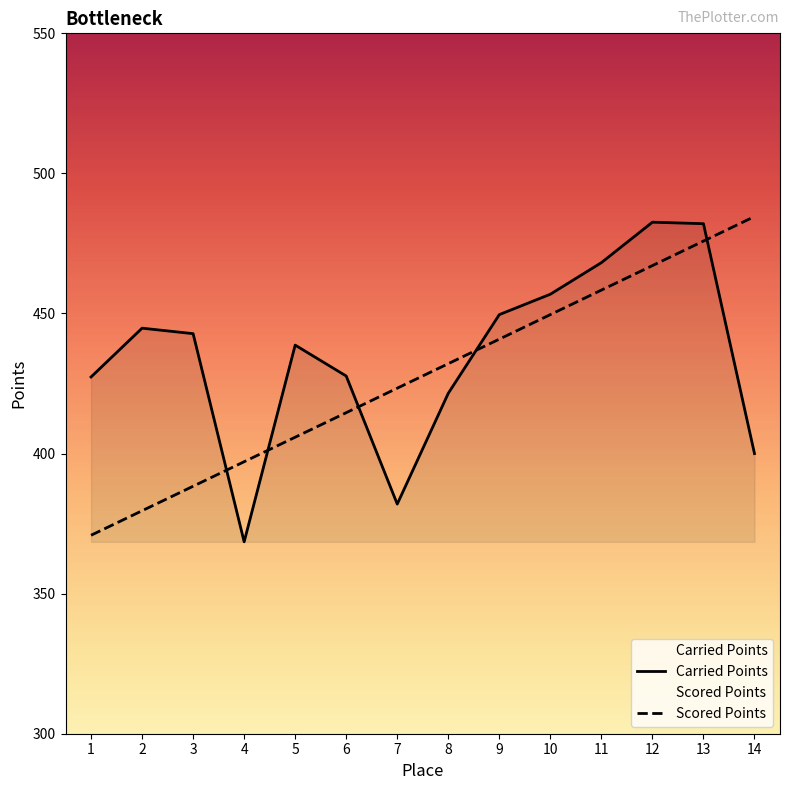

What is the sum of the Carried Points values at 7 and 13?

864.0